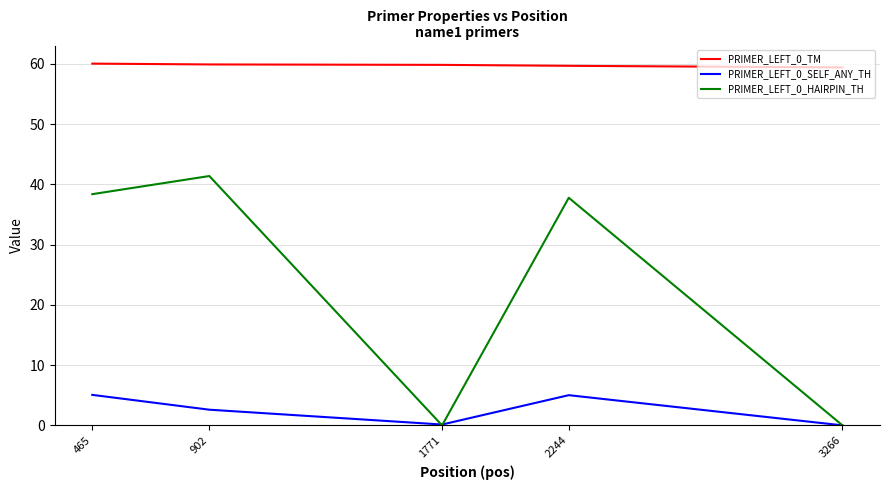

What value does the PRIMER_LEFT_0_HAIRPIN_TH series have at 2244?

37.8